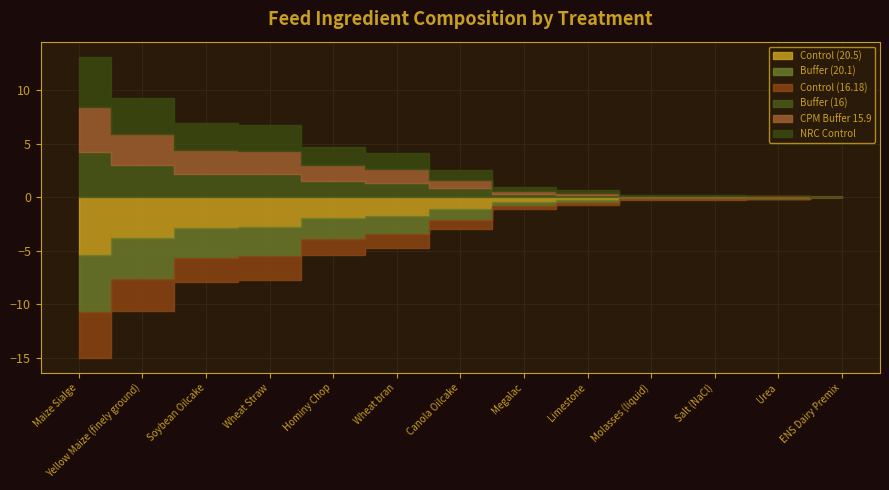

What is the sum of the Control (20.5) values at Canola Oilcake and Megalac?

1.5